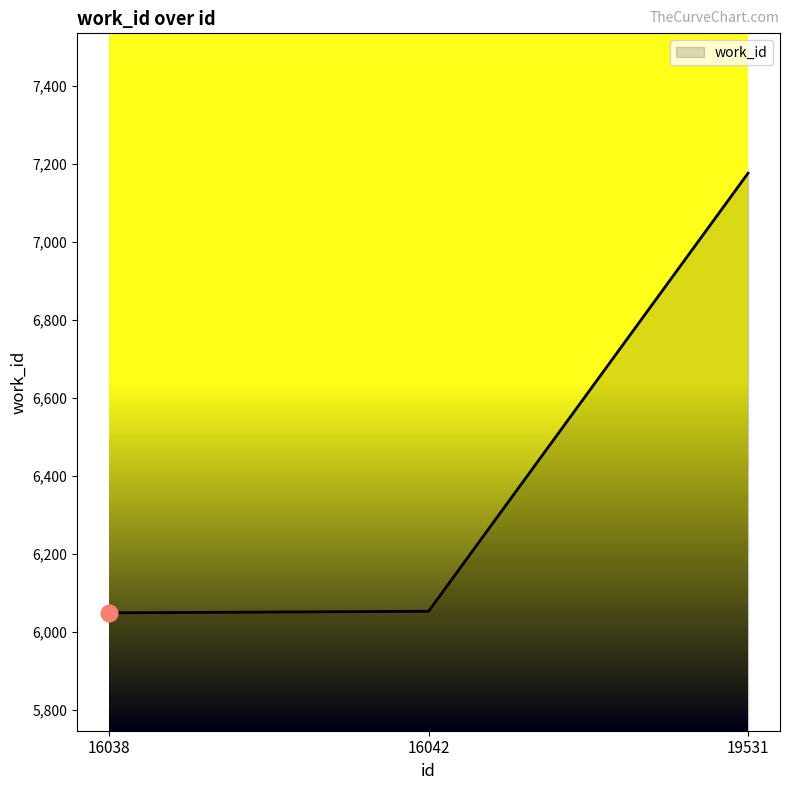

Where is the data nearest to the value 6613?

16042